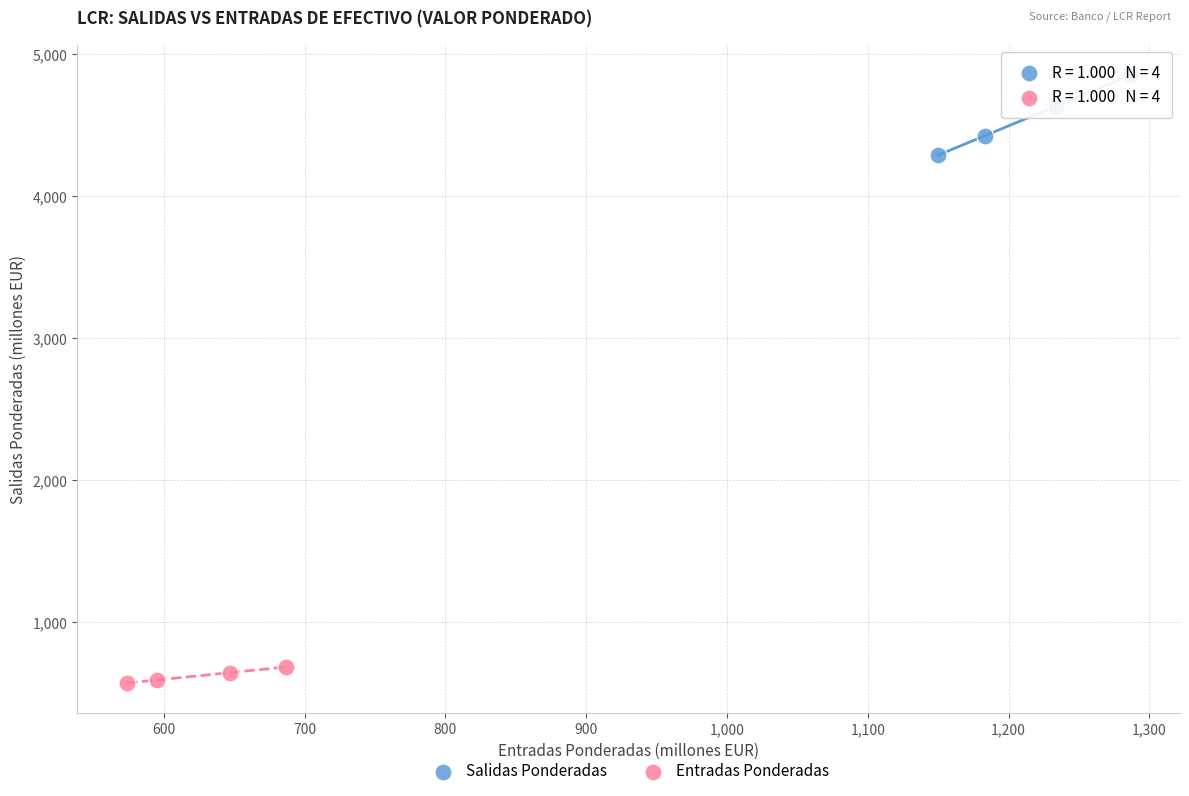

What are all the series names shown in the legend?

Salidas Ponderadas, Entradas Ponderadas